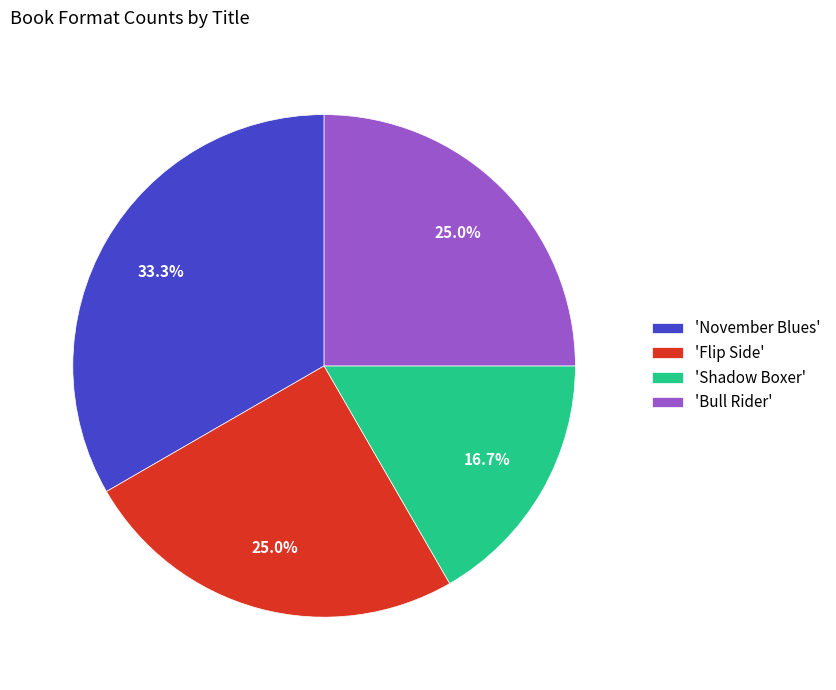

Approximately how many times larger is the value at 'Flip Side' compared to 'Shadow Boxer'?

1.5